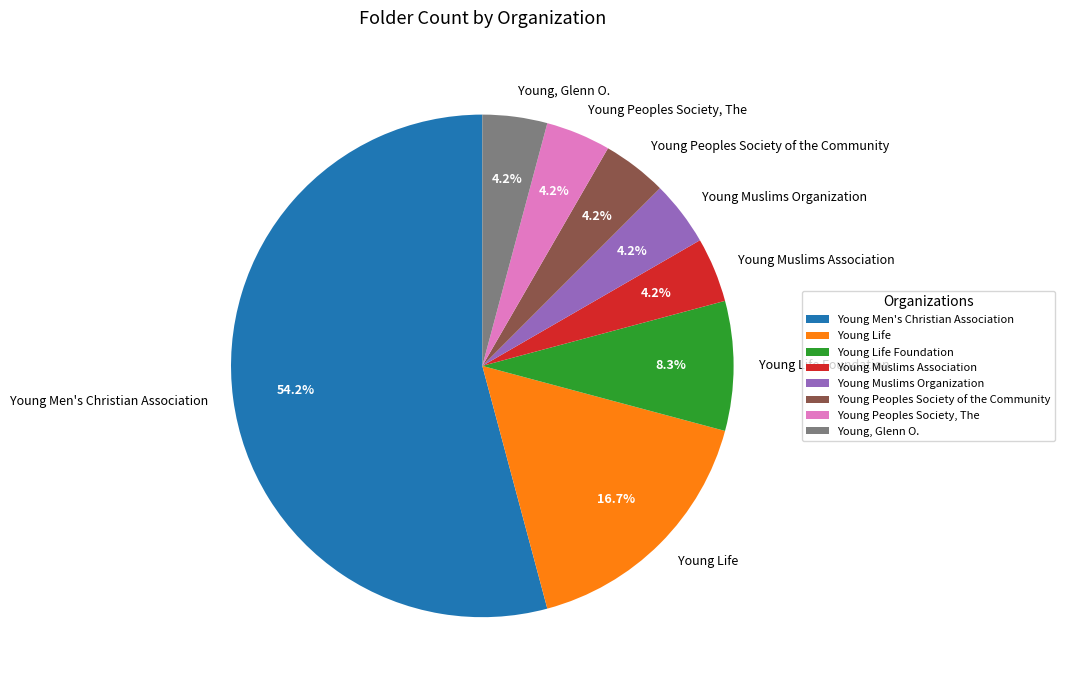

What is the ratio of the value at Young, Glenn O. to the value at Young Muslims Organization?

1.0